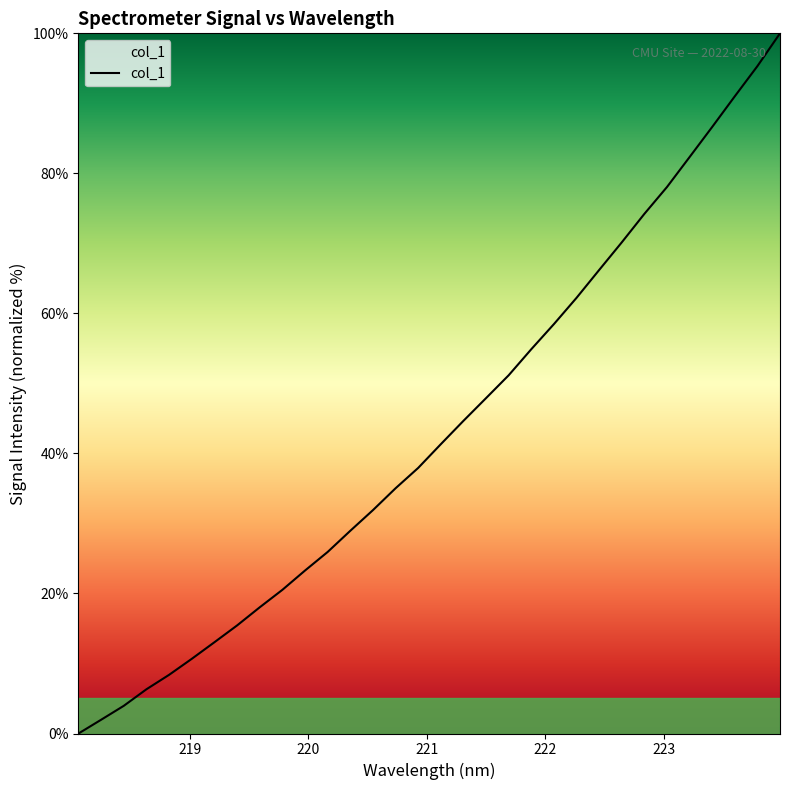

What is the difference between the maximum and minimum values?

100.0